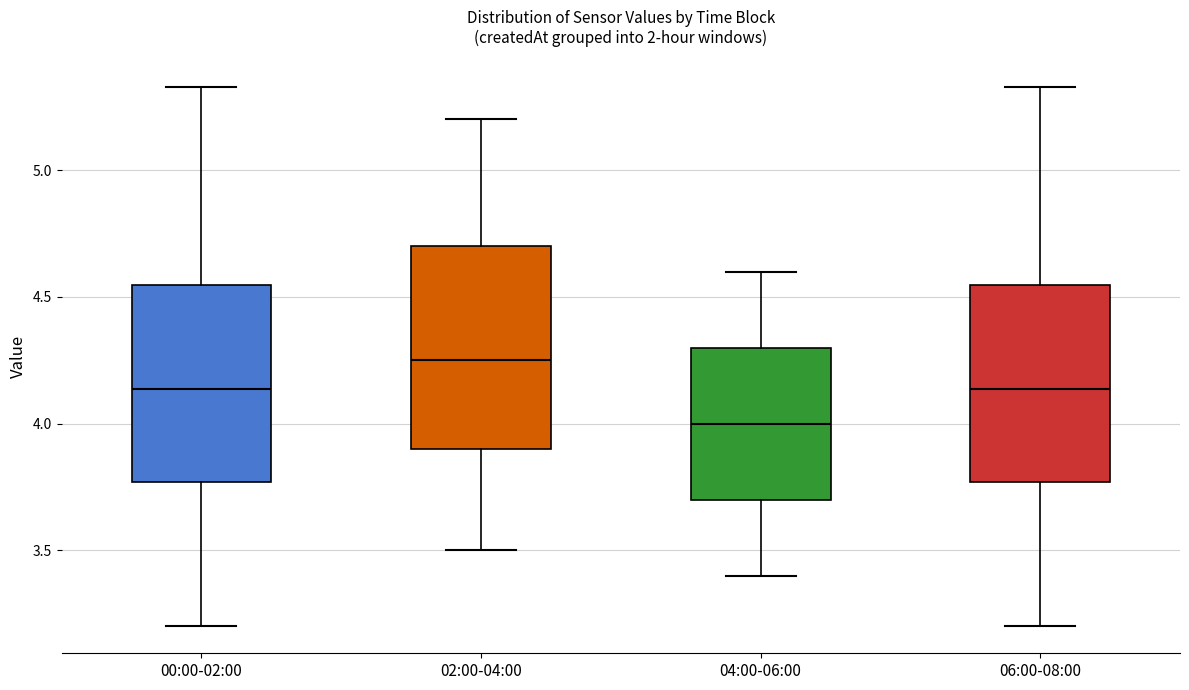

Where does the lower whisker of the box for 04:00-06:00 end on the y-axis? The values are not printed on the chart, so give them approximately, as read against the axis.

3.40